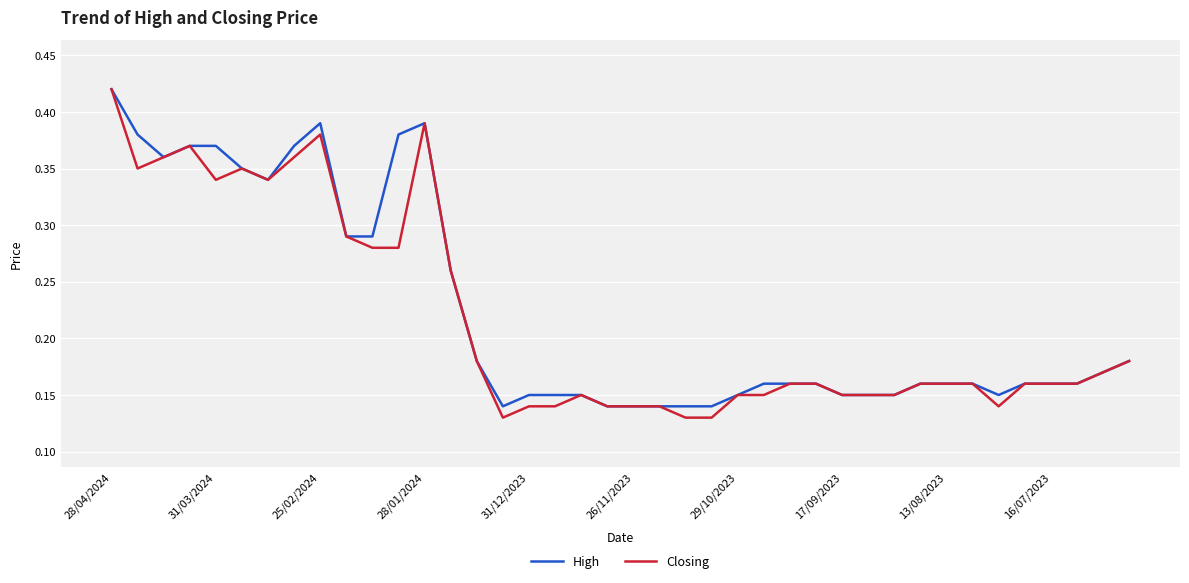

Reading left to right, list all the values displayed in this chart.

High: 0.4	0.4	0.4	0.4	0.4	0.3	0.3	0.4	0.4	0.3	0.3	0.4	0.4	0.3	0.2	0.1	0.1	0.1	0.1	0.1	0.1	0.1	0.1	0.1	0.1	0.2	0.2	0.2	0.1	0.1	0.1	0.2	0.2	0.2	0.1	0.2	0.2	0.2	0.2	0.2
Closing: 0.4	0.3	0.4	0.4	0.3	0.3	0.3	0.4	0.4	0.3	0.3	0.3	0.4	0.3	0.2	0.1	0.1	0.1	0.1	0.1	0.1	0.1	0.1	0.1	0.1	0.1	0.2	0.2	0.1	0.1	0.1	0.2	0.2	0.2	0.1	0.2	0.2	0.2	0.2	0.2